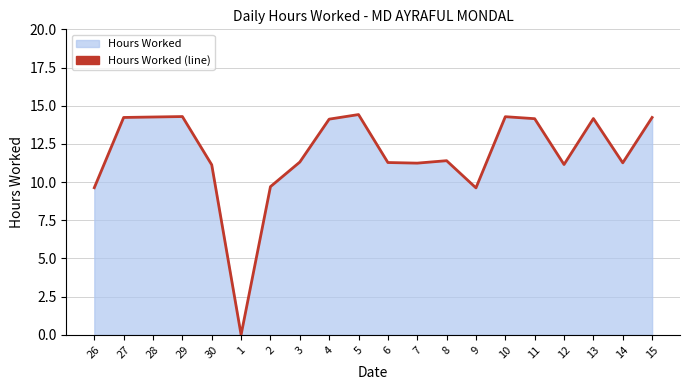

What is the change in value from 5 to 10?

-0.1